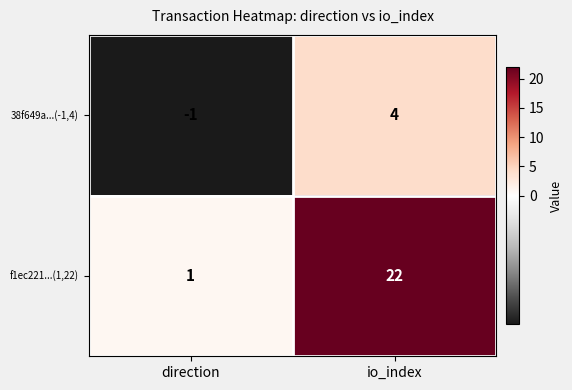

Is it true that 38f649a...(-1,4) equals 4 at io_index?

True